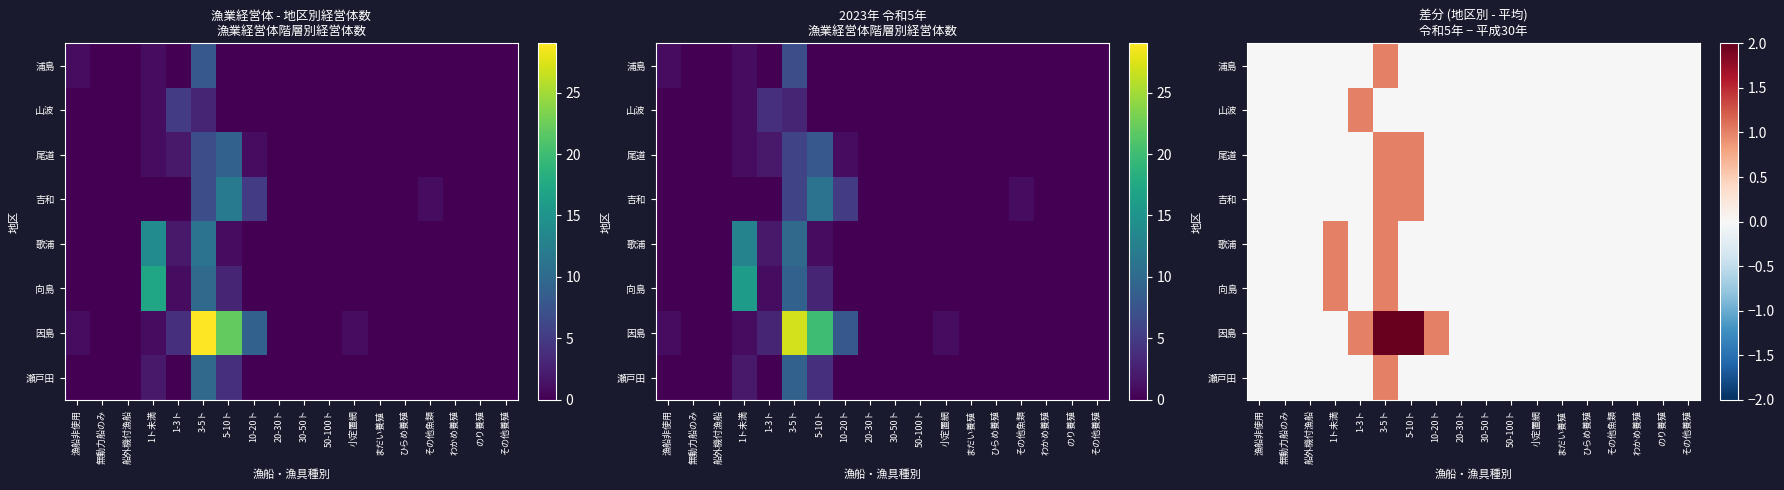

At which category is the sum across all series the highest?

3-5ト